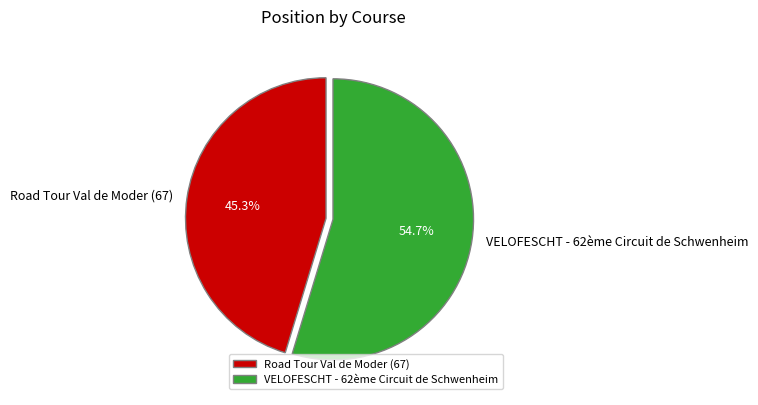

To the nearest percent, what is the difference between the VELOFESCHT - 62ème Circuit de Schwenheim and Road Tour Val de Moder (67) slice percentages?

9%